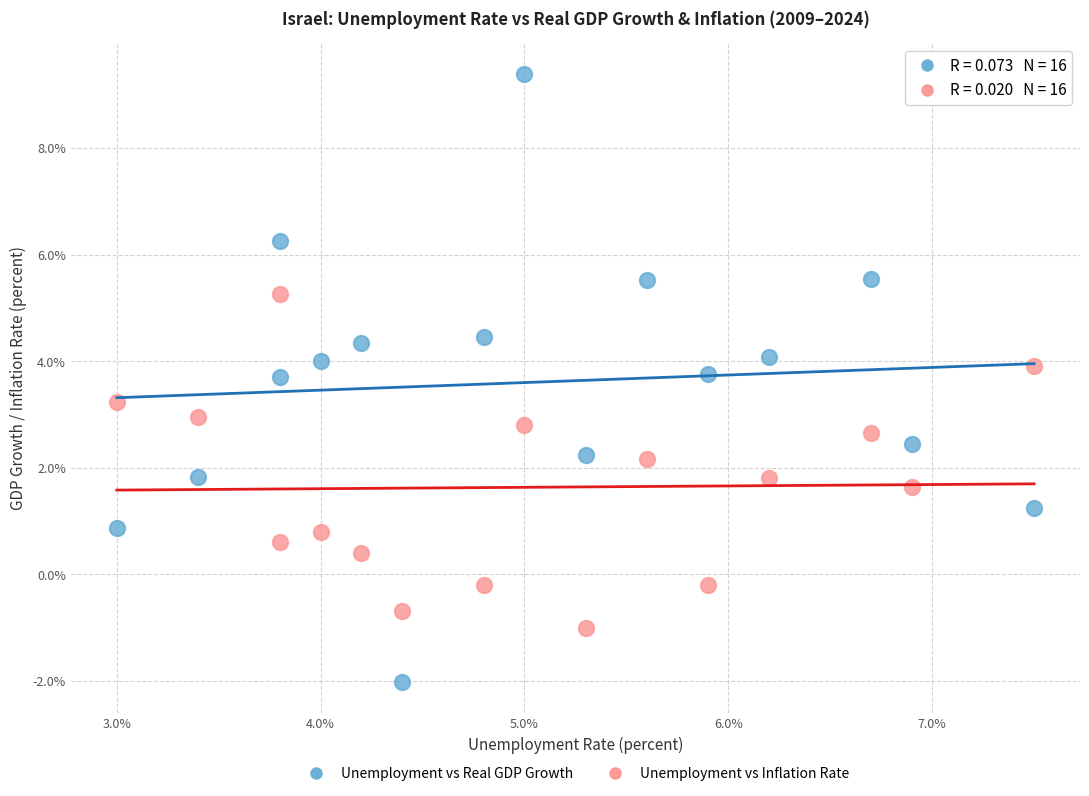

Which series contains the lowest Y value?

Unemployment vs Real GDP Growth